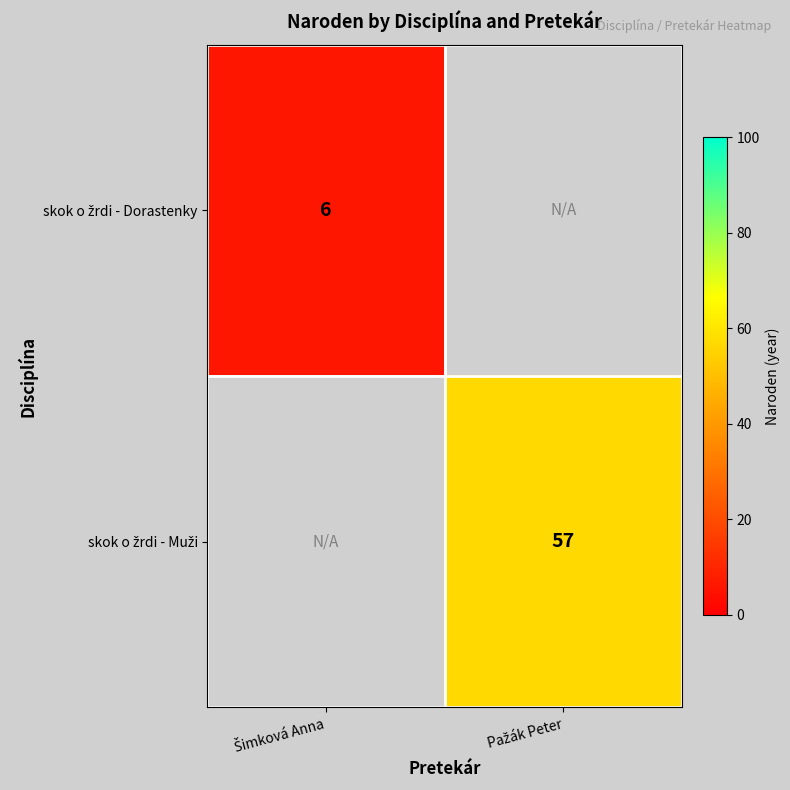

Rank the series by their maximum value, from lowest to highest.

skok o žrdi - Dorastenky, skok o žrdi - Muži